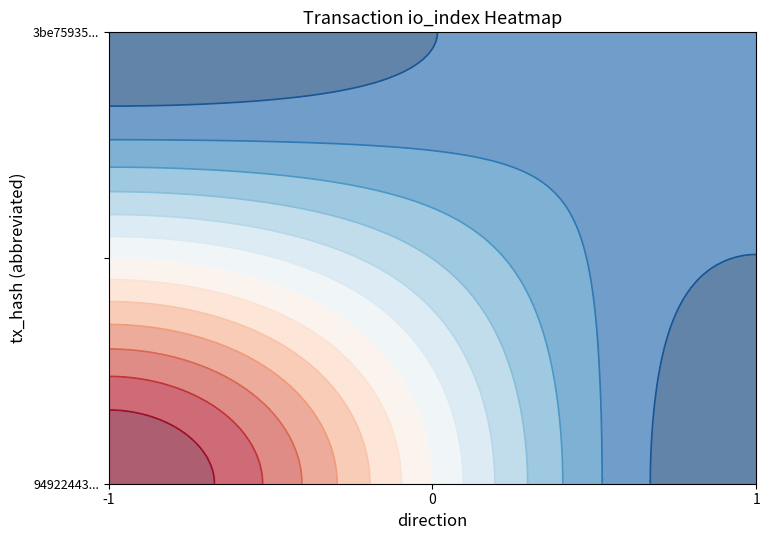

What is the difference between the highest and lowest values at -1?

2